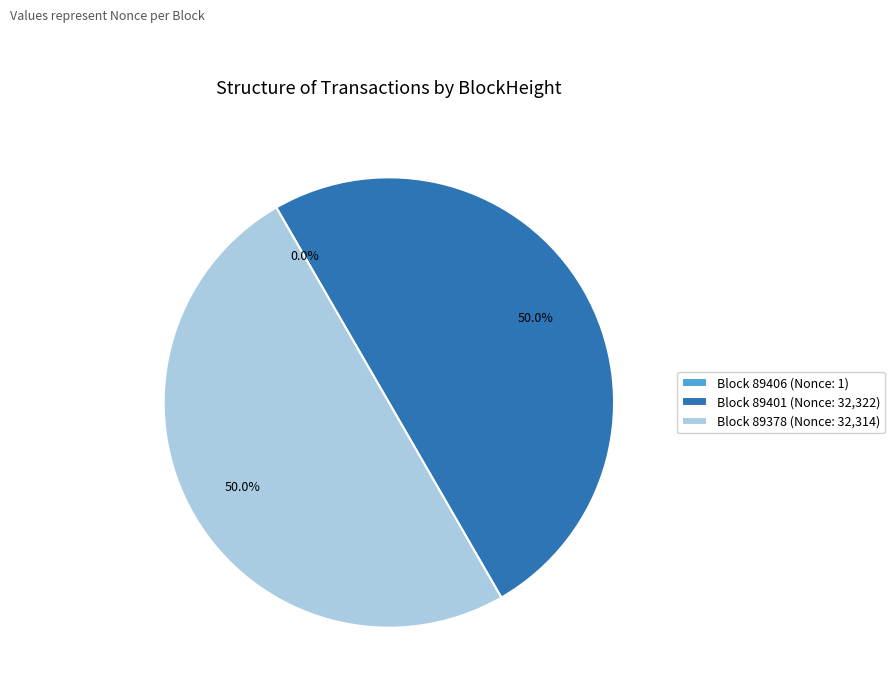

Approximately how many times larger is the value at Block 89378 (Nonce: 32,314) compared to Block 89401 (Nonce: 32,322)?

1.0